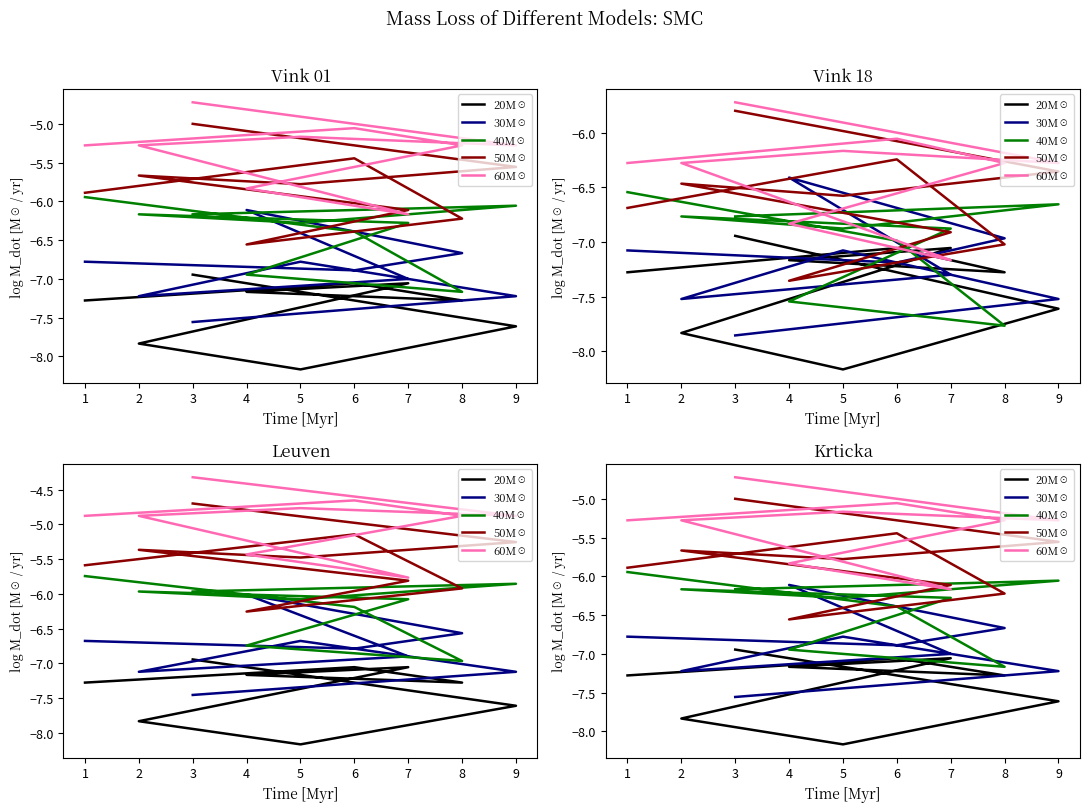

True or false: 50M☉ and 20M☉ intersect in this chart.

False